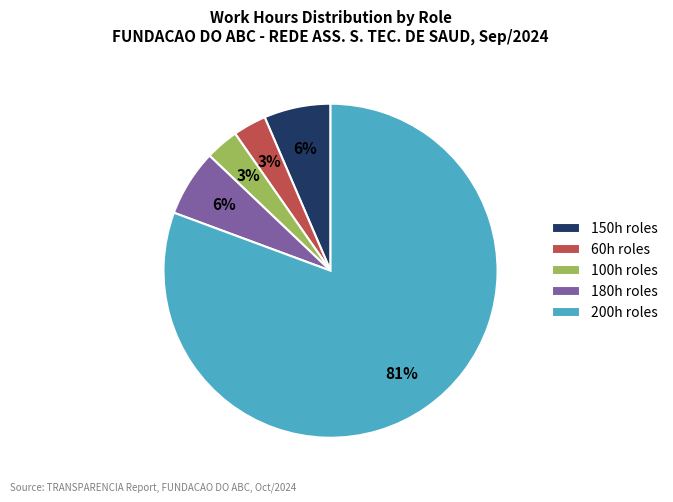

Count the number of slices in the pie.

5